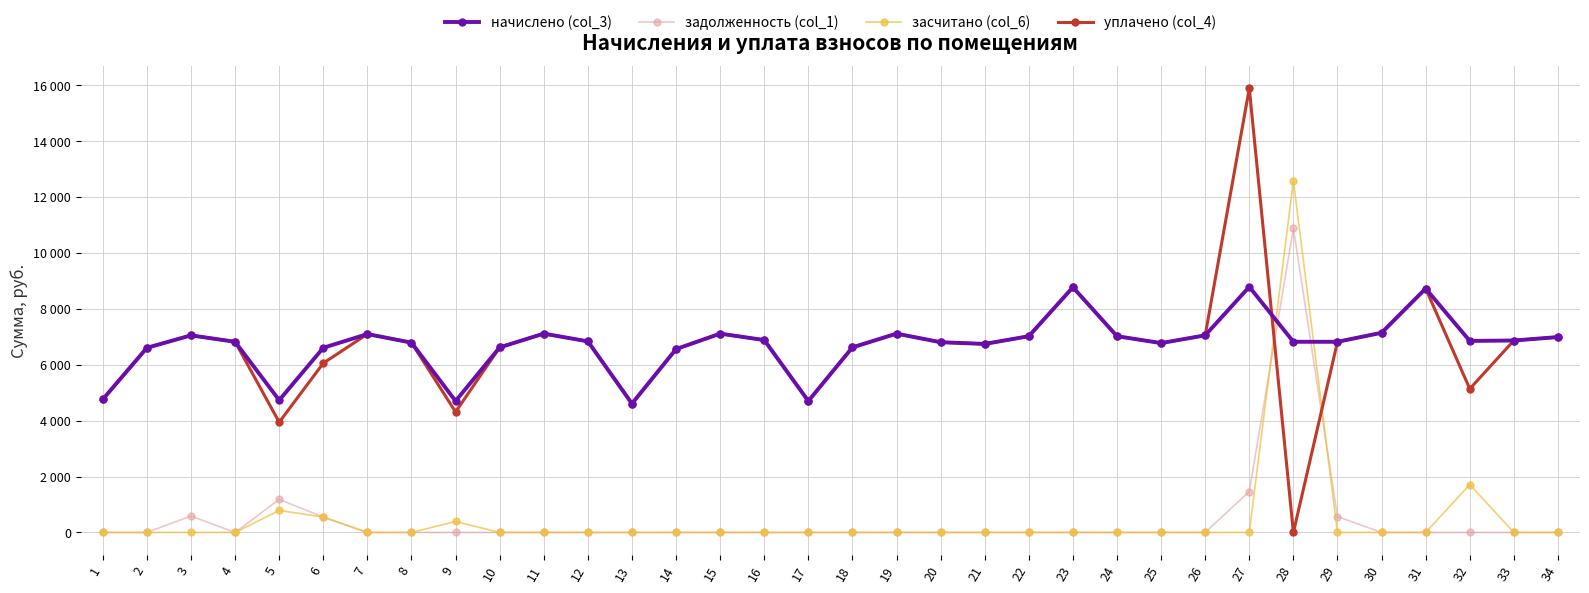

True or false: уплачено (col_4) has more than 0 interior local peaks.

True